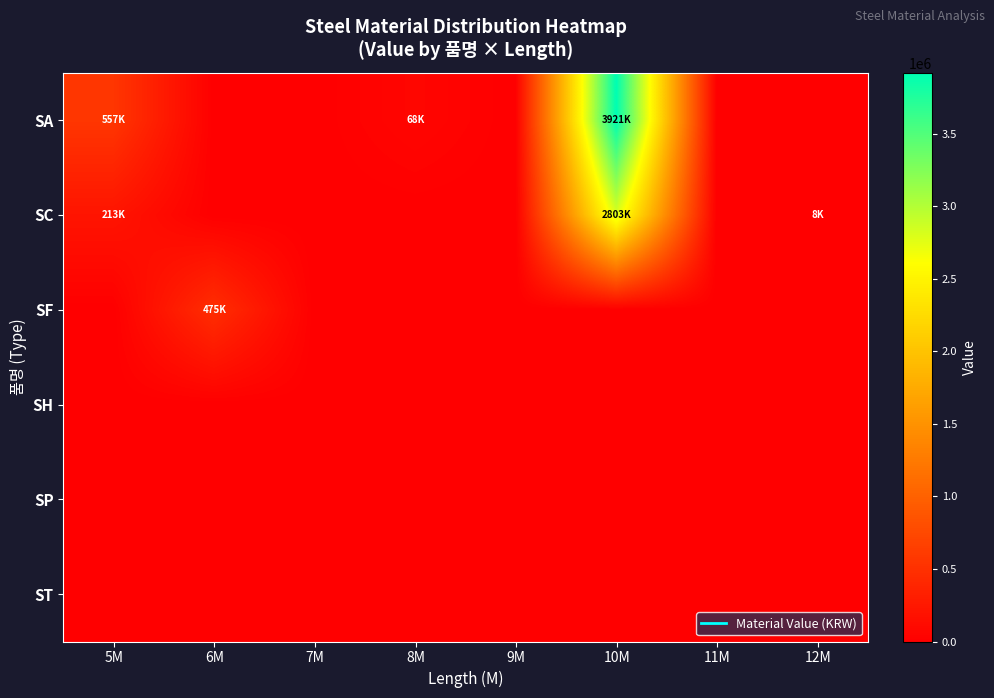

What is the total value across all series at 10M?

6723737